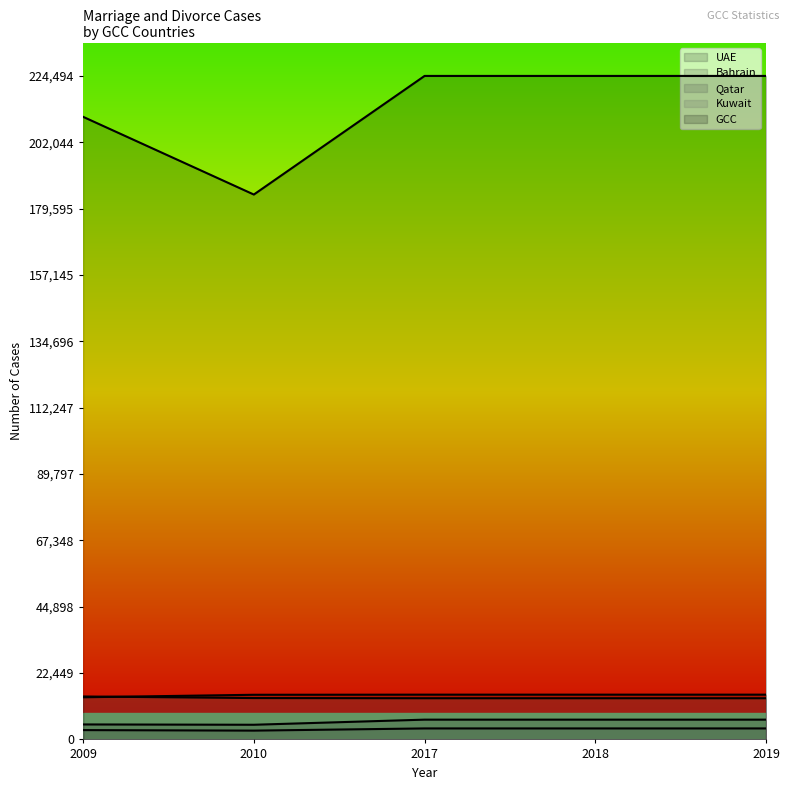

True or false: UAE has more than 1 interior local peaks.

False